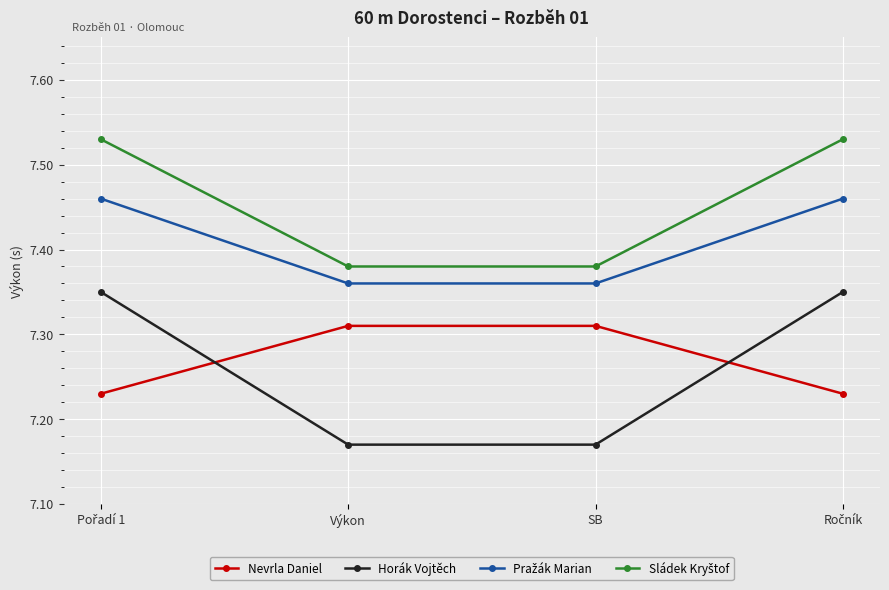

Which series has the largest range (max minus min)?

Horák Vojtěch